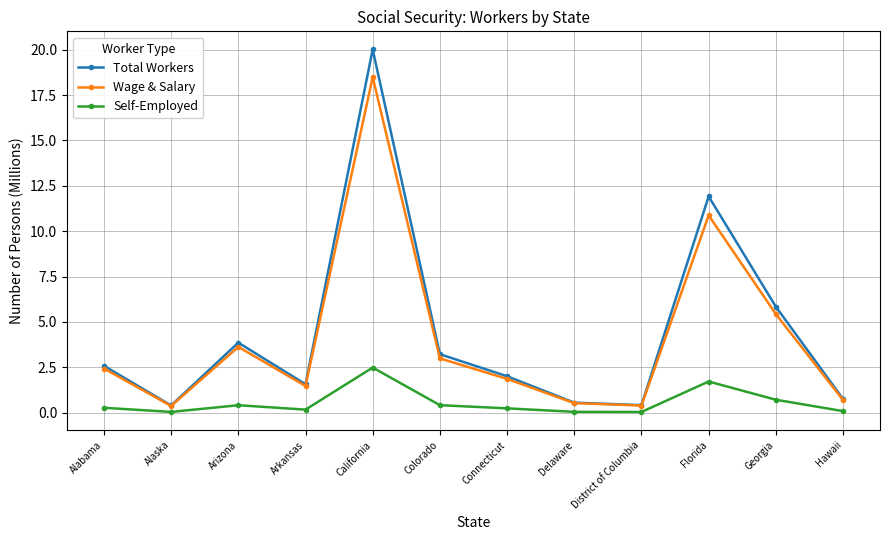

What is the difference between the second highest and minimum values in the Total Workers series?

11.5